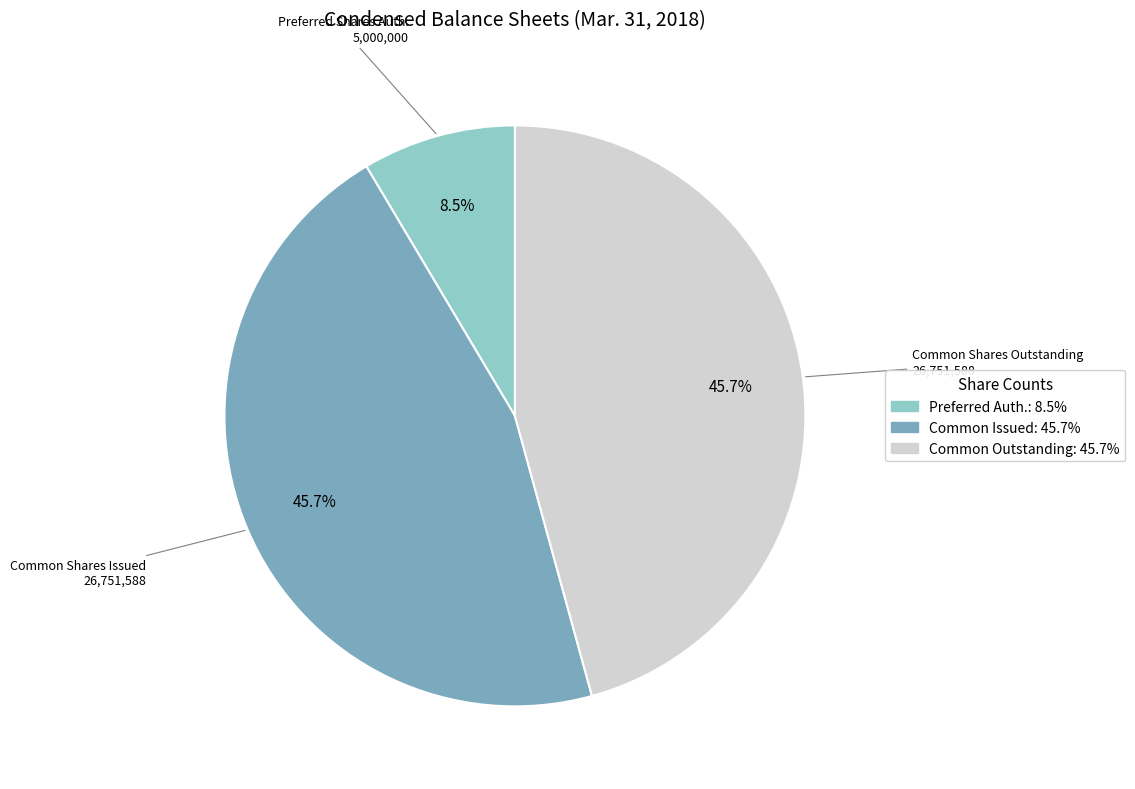

Which category has the smallest portion of the pie?

Preferred Shares Auth.